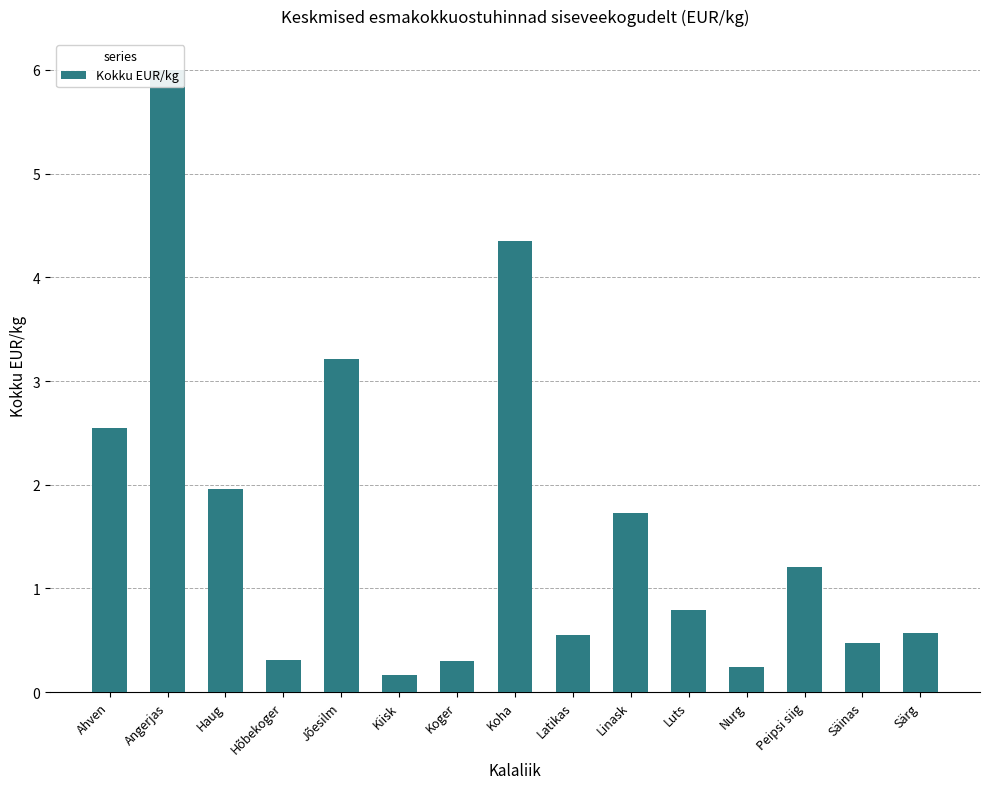

Which label corresponds to the largest value in the chart?

Angerjas